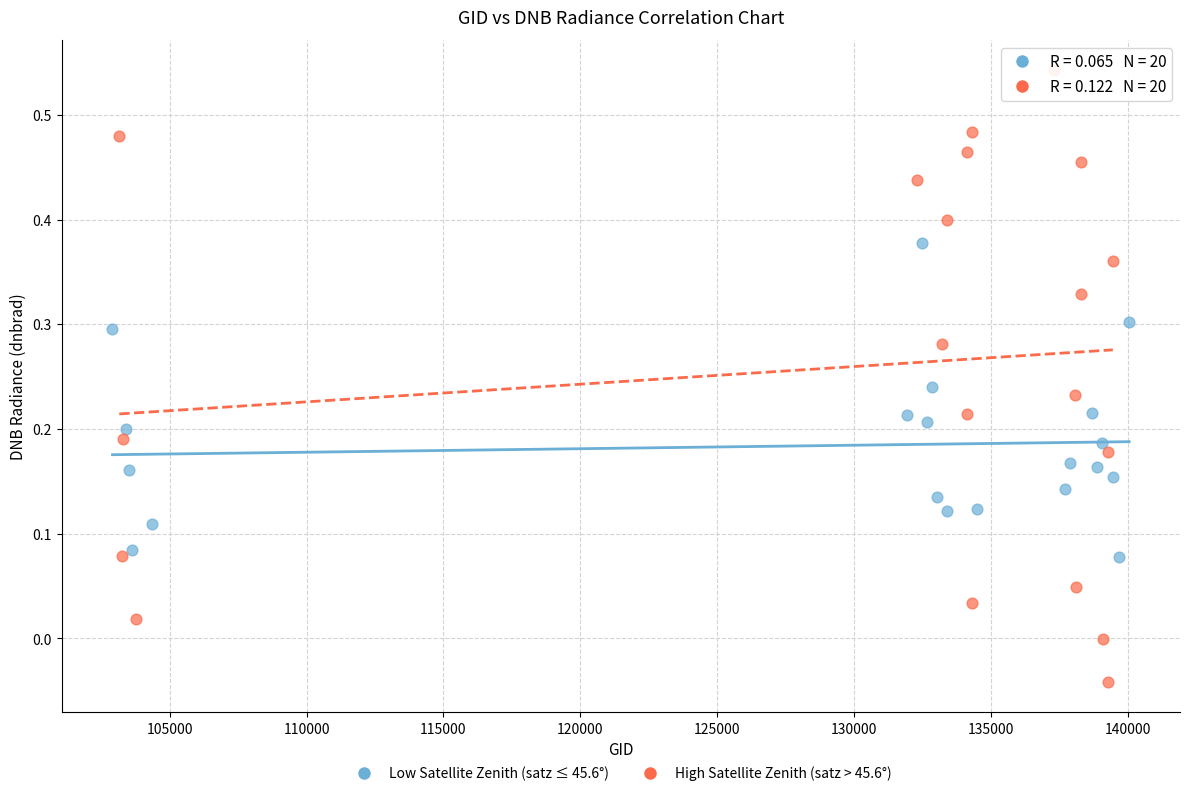

Which series has the largest Y range (max minus min)?

High Satellite Zenith (satz > 45.6°)